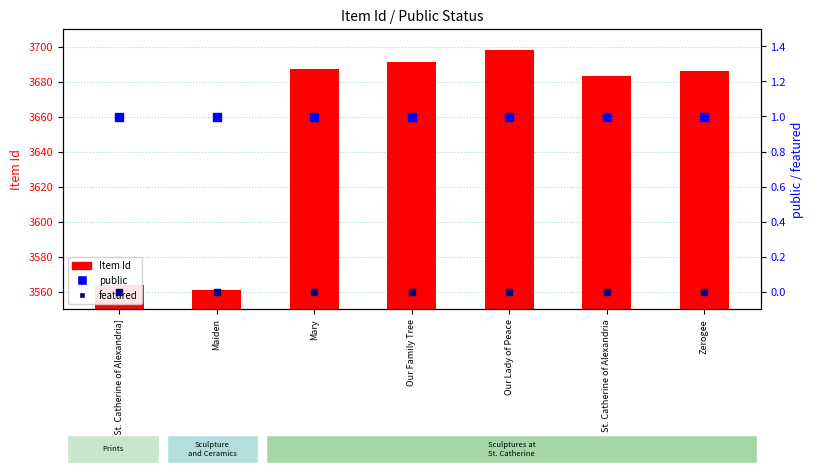

Which series has the widest spread of Y values?

Item Id